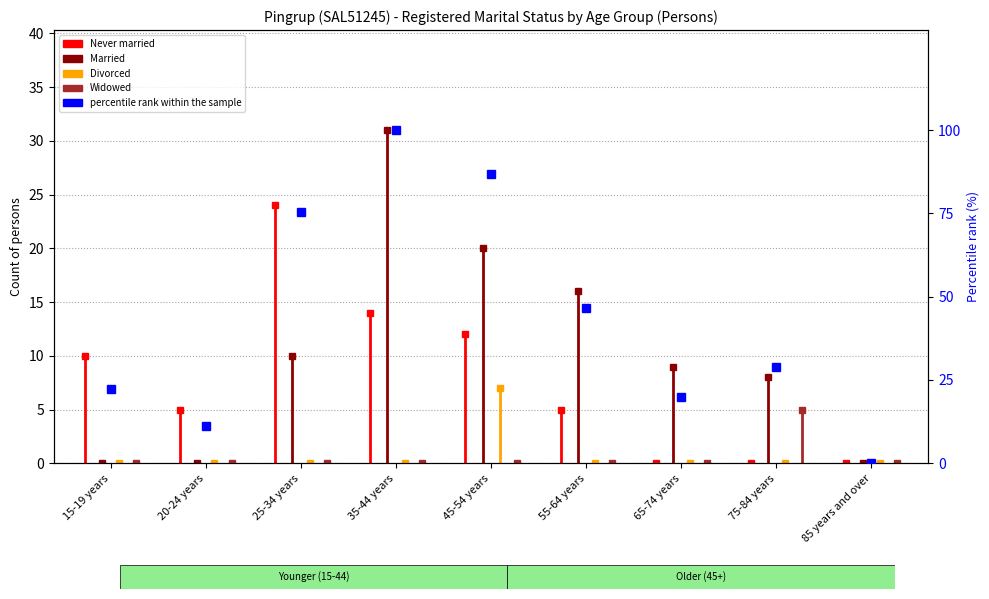

Which has a higher value, 65-74 years or 45-54 years?

45-54 years